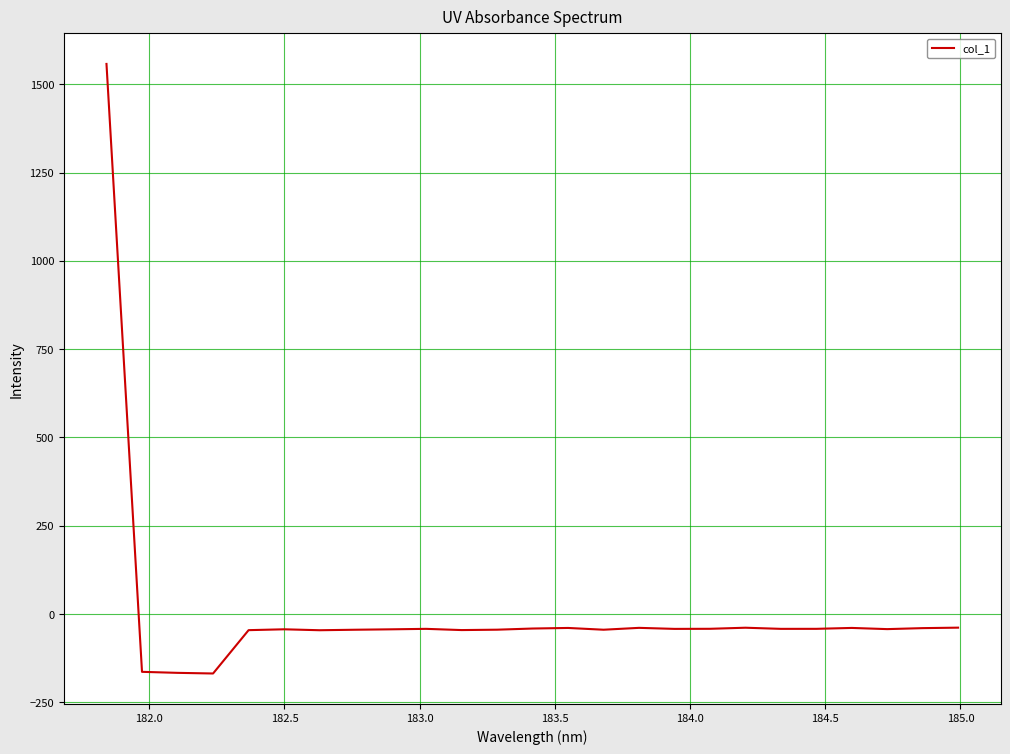

What is the difference between the maximum and minimum values?

1726.4